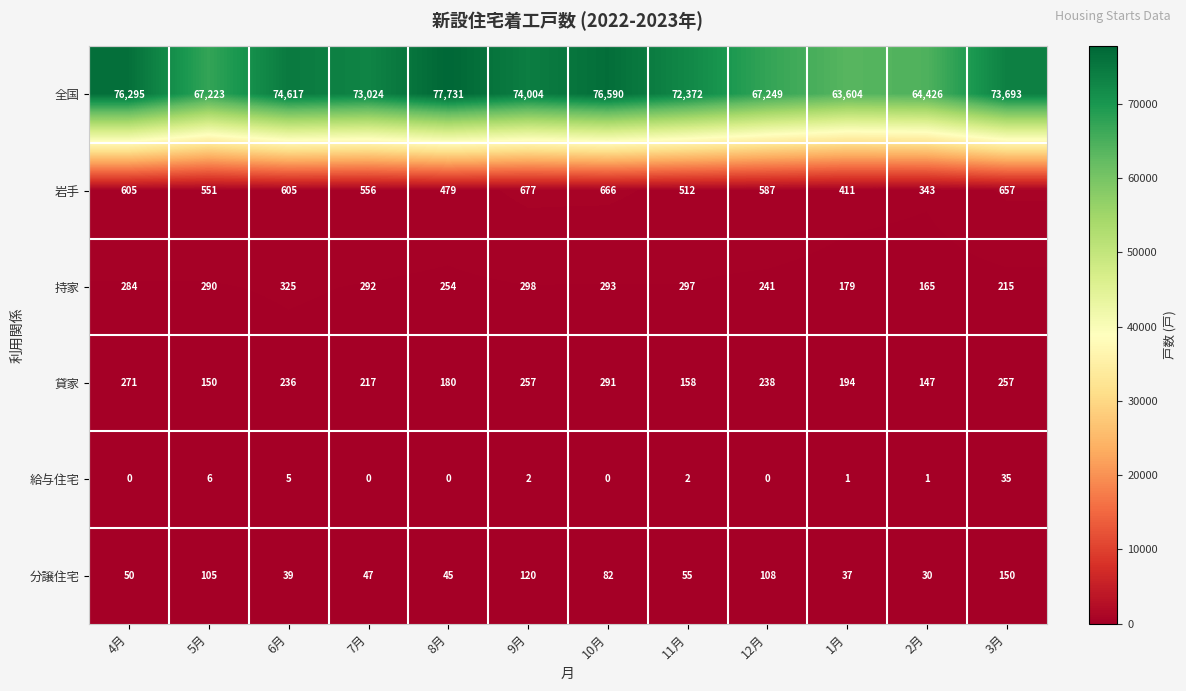

What is the greatest value displayed?

77731